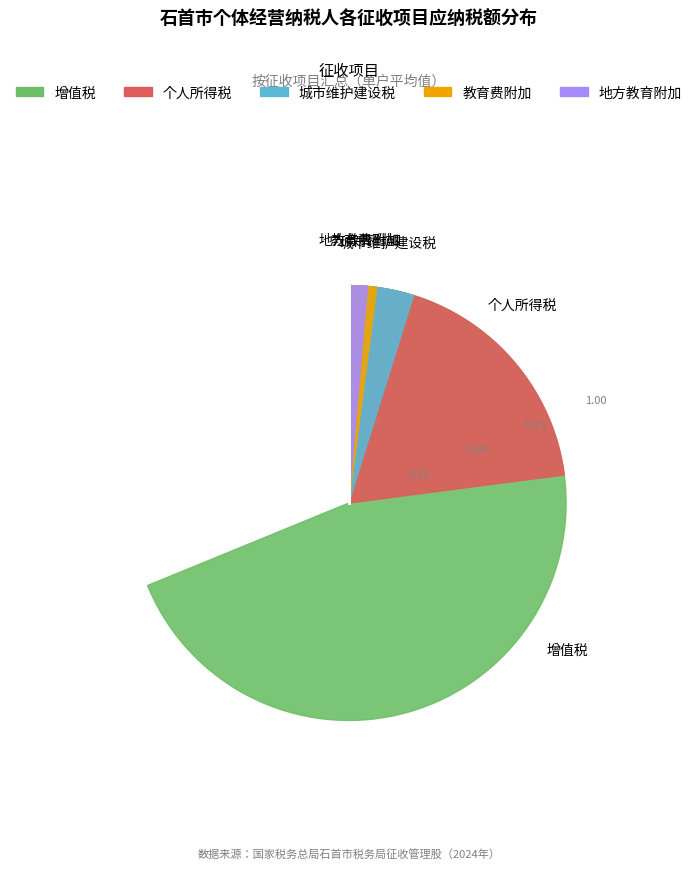

To the nearest percent, what is the difference between the 个人所得税 and 教育费附加 slice percentages?

21%